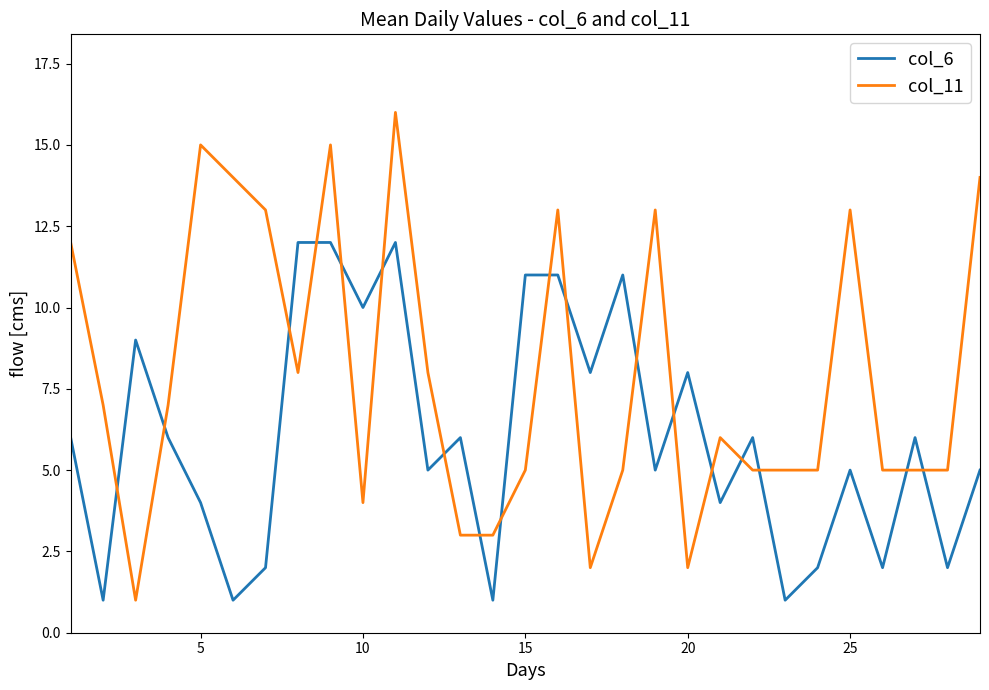

True or false: col_11 has more than 2 points higher than both neighbors.

True